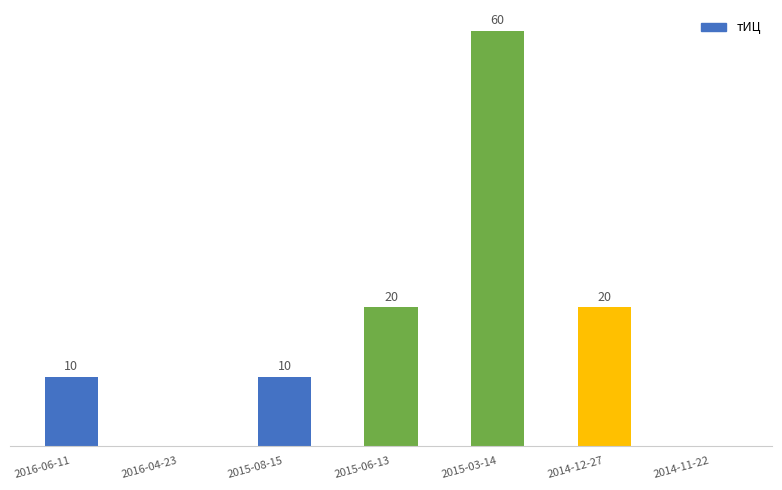

Are the bars horizontal?

No